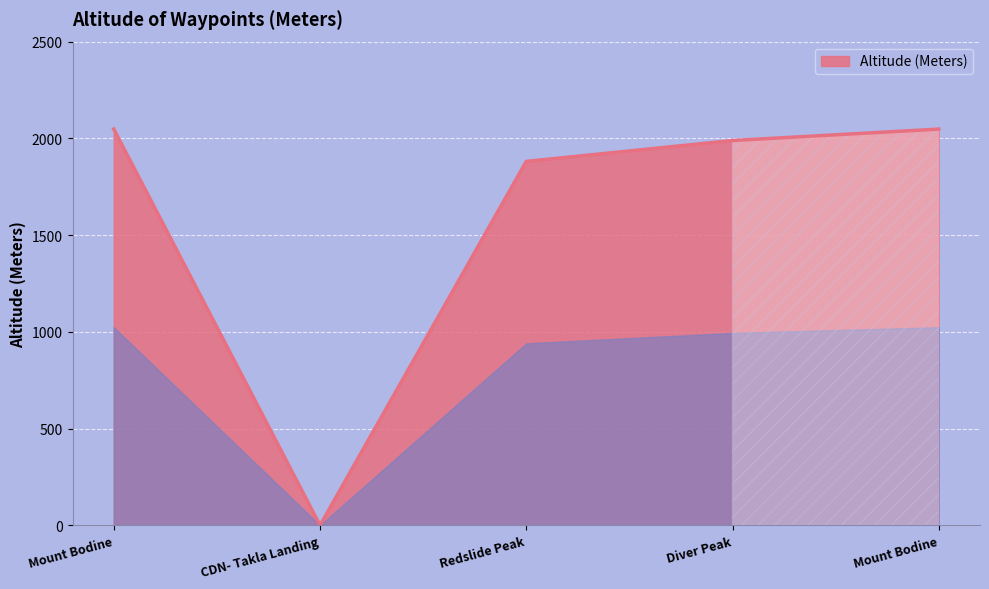

What is the change in value from Diver Peak to Mount Bodine?

+59